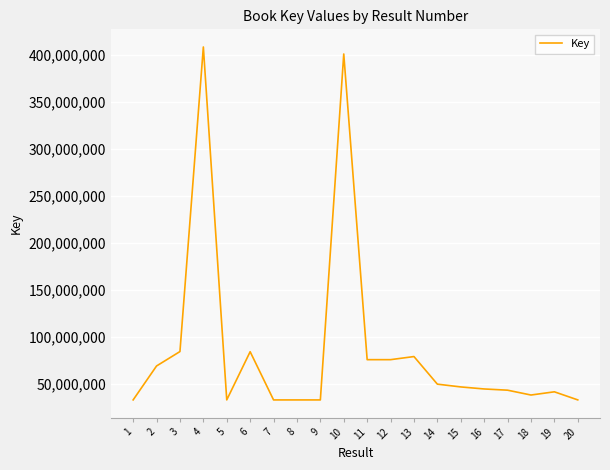

Does the chart display data point markers on the line(s)?

No